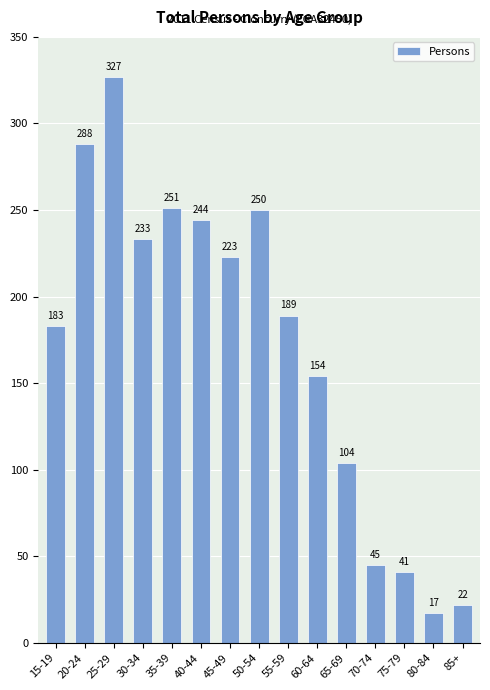

Does the chart contain any negative values?

No